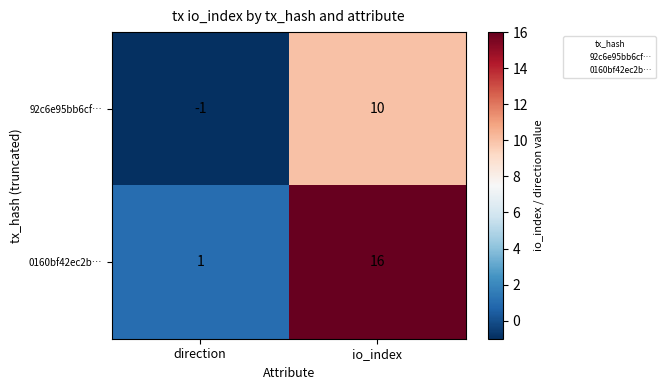

At how many categories does at least one series exceed 0?

2